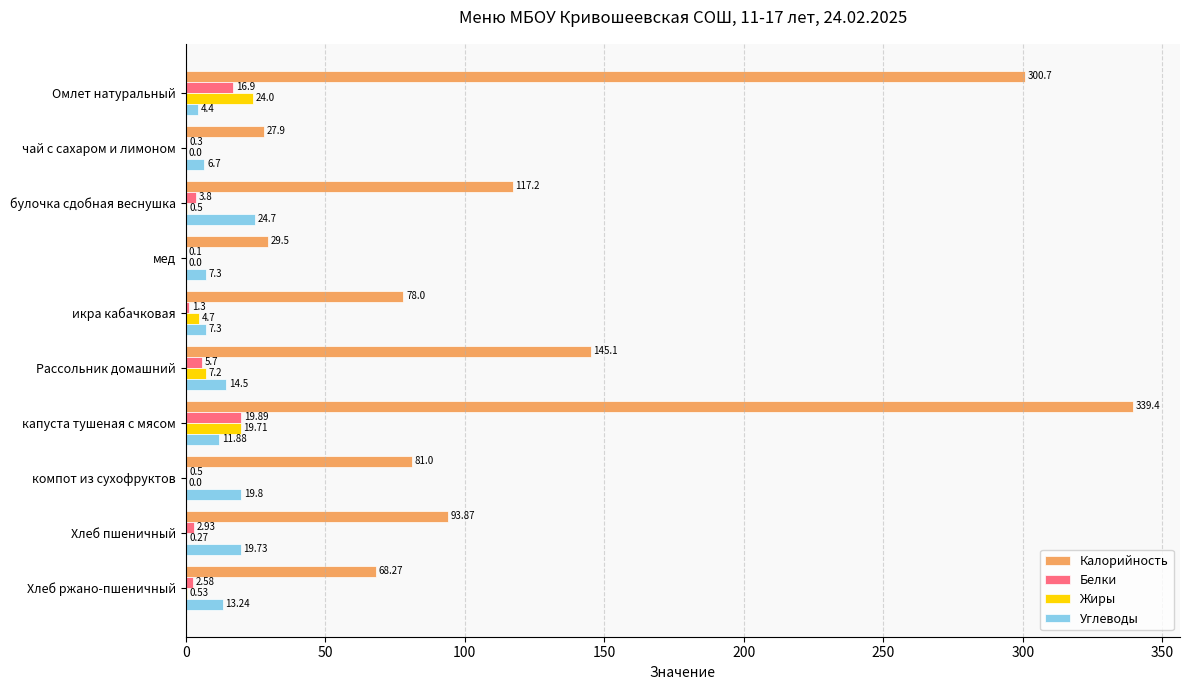

Which category has the highest value in the Жиры series?

Омлет натуральный